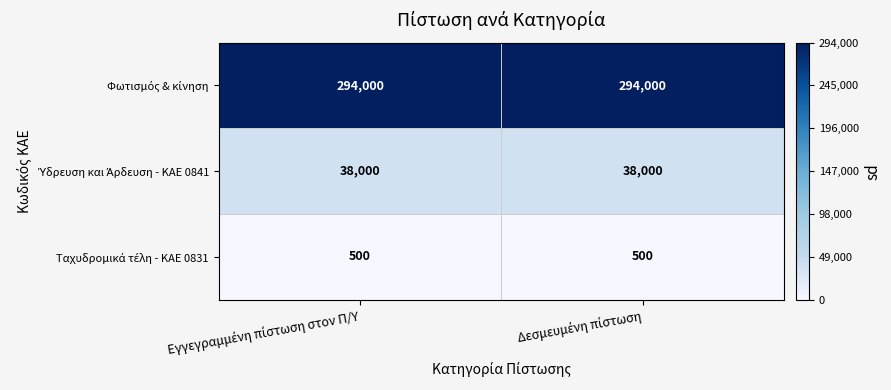

What is the greatest value displayed?

294000